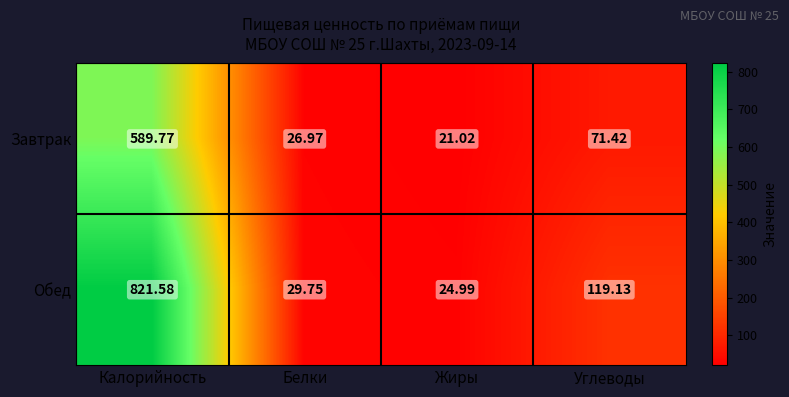

Which category has the highest value in the Завтрак series?

Калорийность